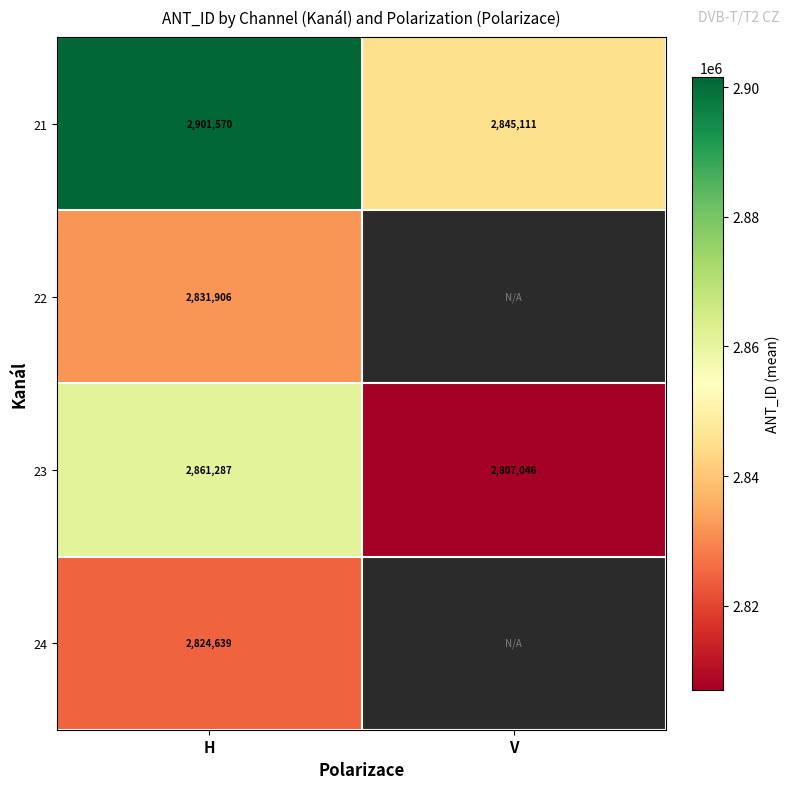

How many distinct data groups are displayed?

4